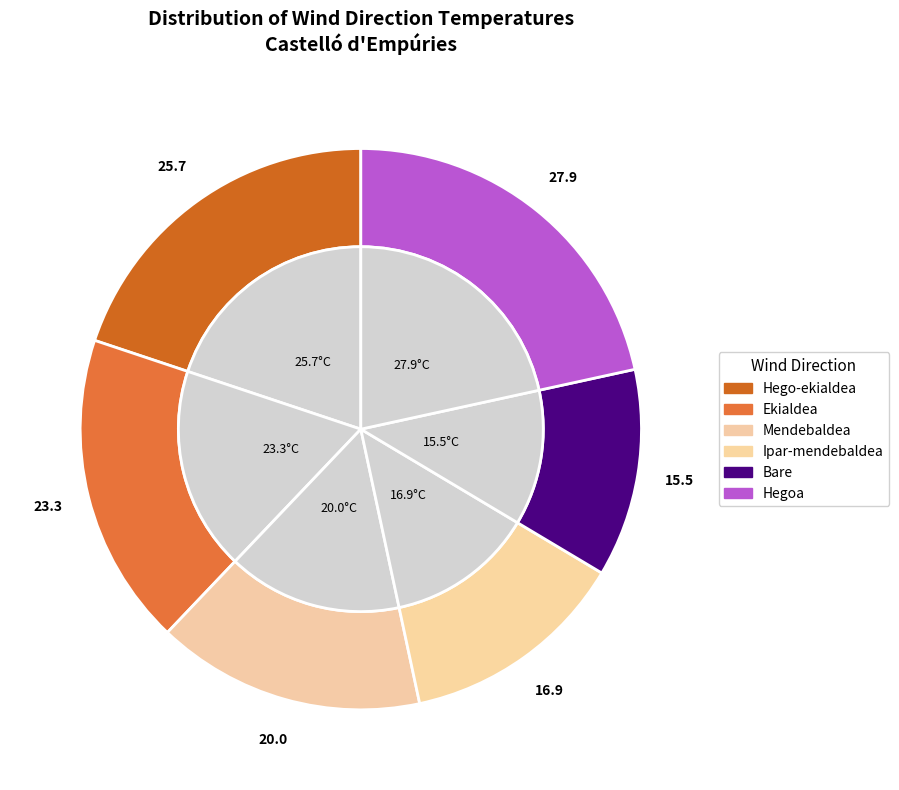

Does Mendebaldea account for over 50% of the chart?

No